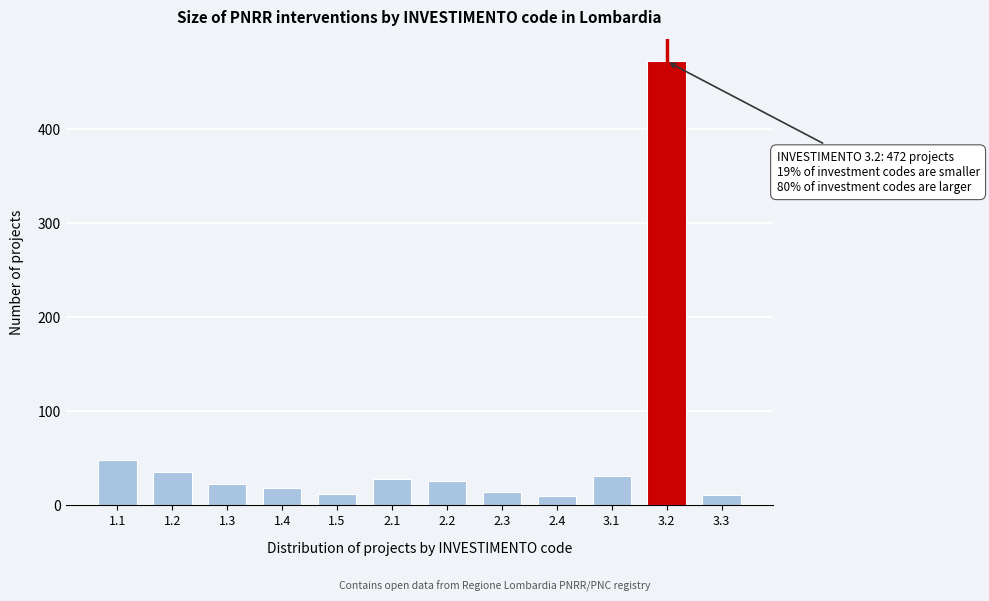

The value at 3.3 is 10. True or false?

True